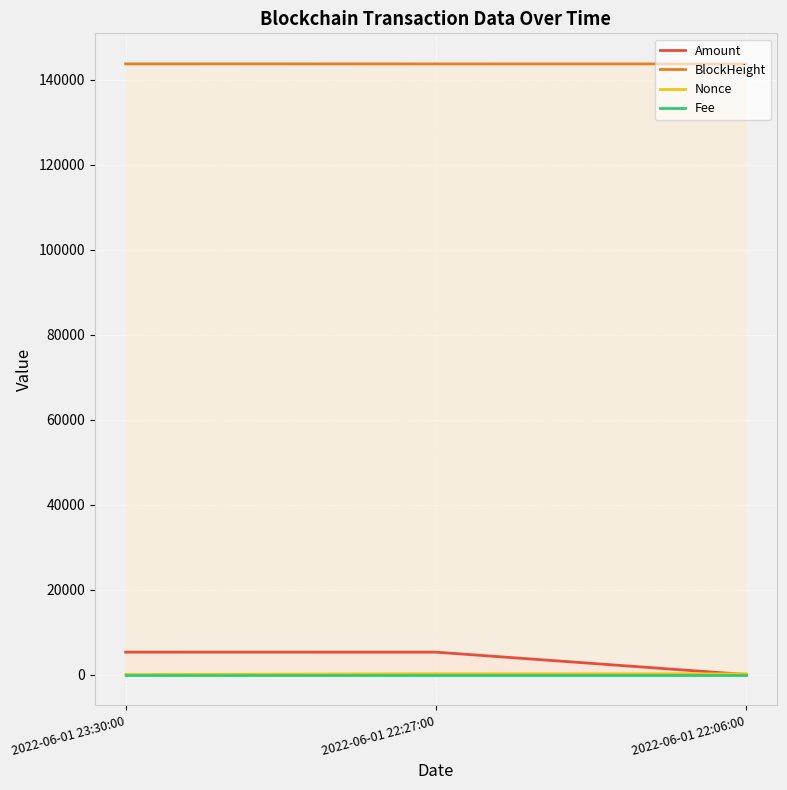

Reading left to right, what are all the values shown in this chart?

Amount: 2022-06-01 23:30:00=5278.3	2022-06-01 22:27:00=5274.4	2022-06-01 22:06:00=5.0
BlockHeight: 2022-06-01 23:30:00=143776.0	2022-06-01 22:27:00=143765.0	2022-06-01 22:06:00=143760.0
Nonce: 2022-06-01 23:30:00=0.0	2022-06-01 22:27:00=178.0	2022-06-01 22:06:00=177.0
Fee: 2022-06-01 23:30:00=0.0	2022-06-01 22:27:00=0.0	2022-06-01 22:06:00=0.0